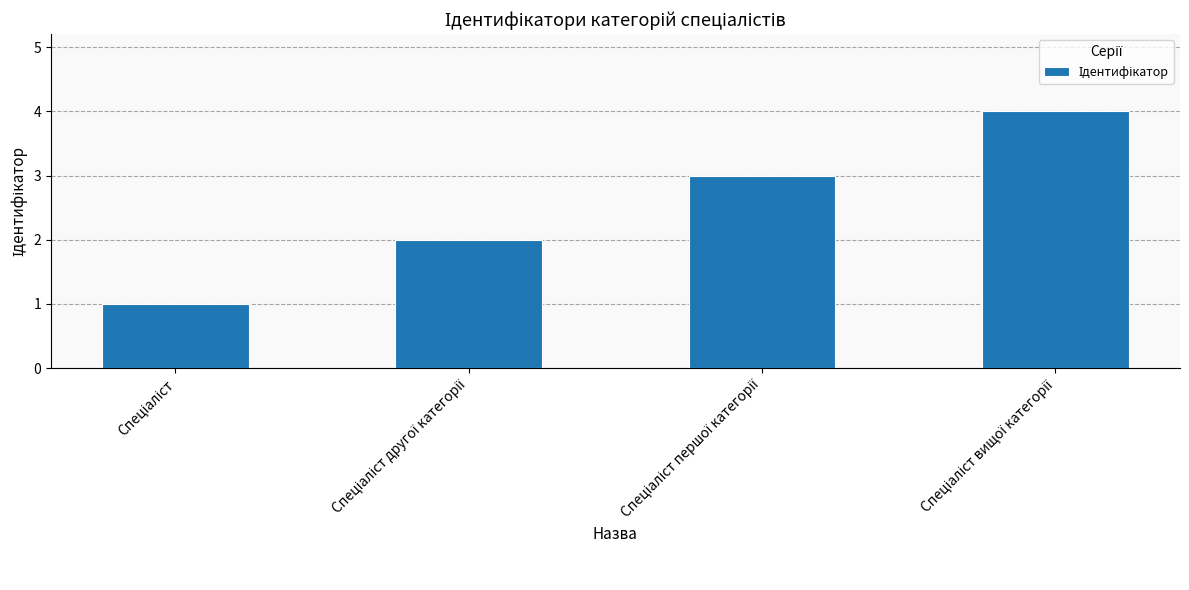

What is the greatest value displayed?

4